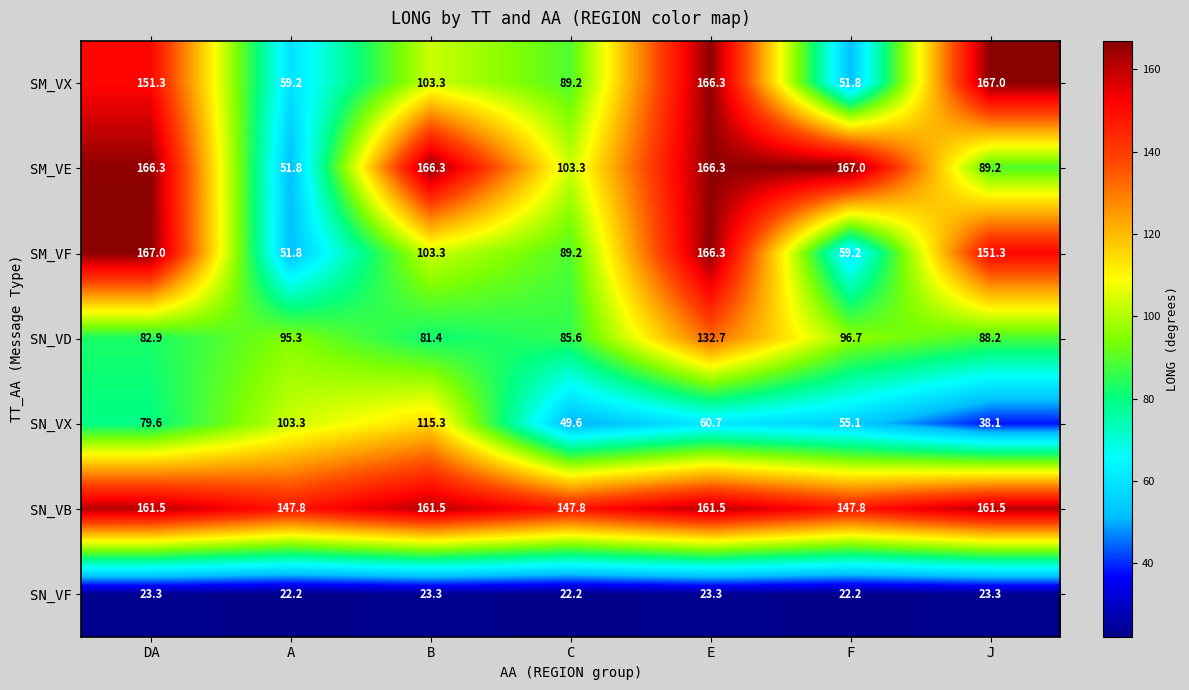

What is the difference between the highest and lowest values at F?

144.8